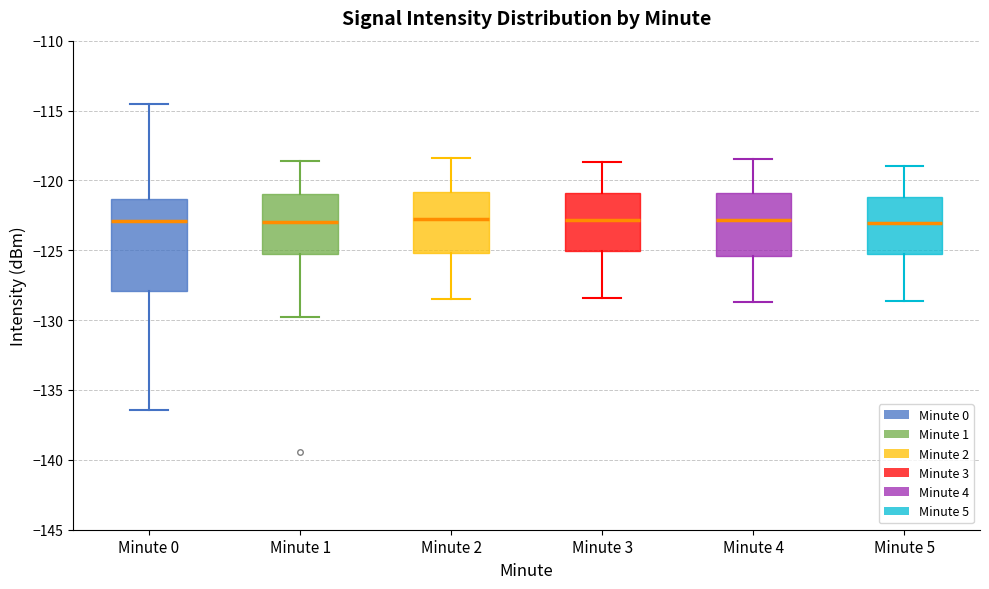

Reading left to right, transcribe this box plot: for each box, give where its median line is, the range the box spans, and where its two whiskers end, as read against the y-axis. The values are not printed on the chart, so give them approximately, as read against the axis.

Minute 0: median -123.0, box -128.0 to -121.5, whiskers -136.5 to -114.5
Minute 1: median -123.0, box -125.5 to -121.0, whiskers -130.0 to -118.5
Minute 2: median -122.5, box -125.0 to -121.0, whiskers -128.5 to -118.5
Minute 3: median -123.0, box -125.0 to -121.0, whiskers -128.5 to -118.5
Minute 4: median -123.0, box -125.5 to -121.0, whiskers -128.5 to -118.5
Minute 5: median -123.0, box -125.5 to -121.0, whiskers -128.5 to -119.0